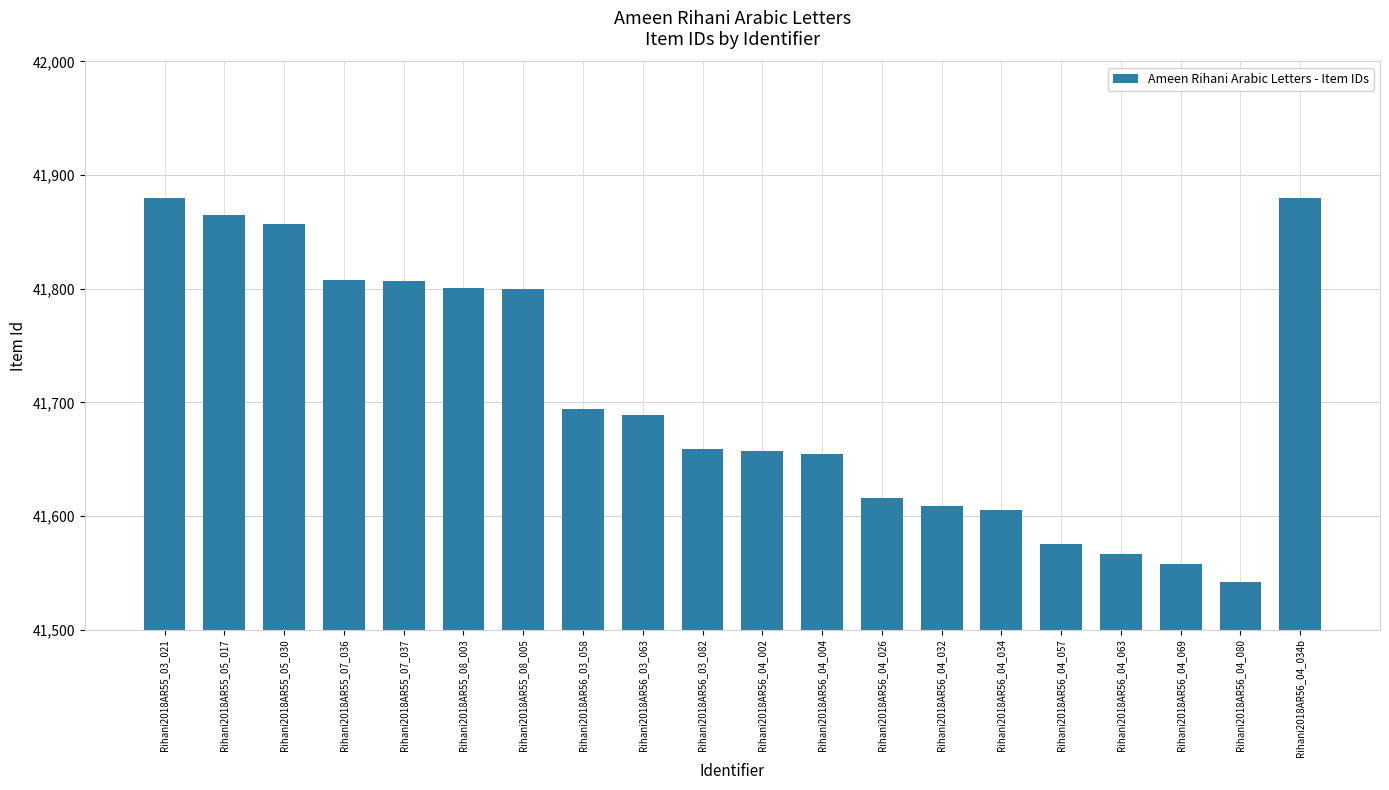

What is the change in value from Rihani2018AR55_07_037 to Rihani2018AR56_03_063?

-118